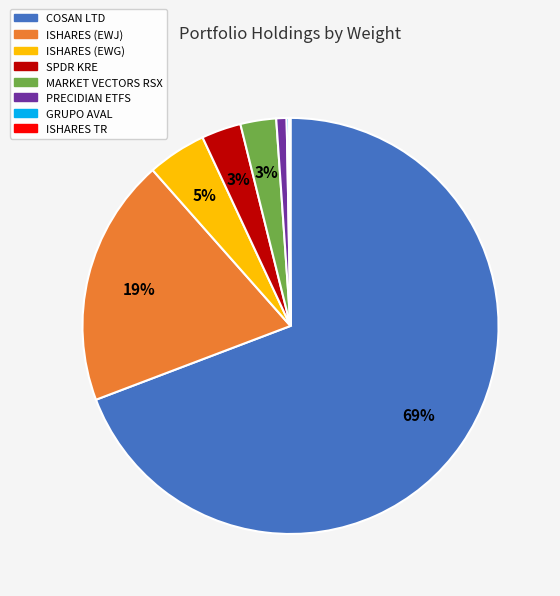

To the nearest percent, what portion does ISHARES (EWJ) represent?

19%